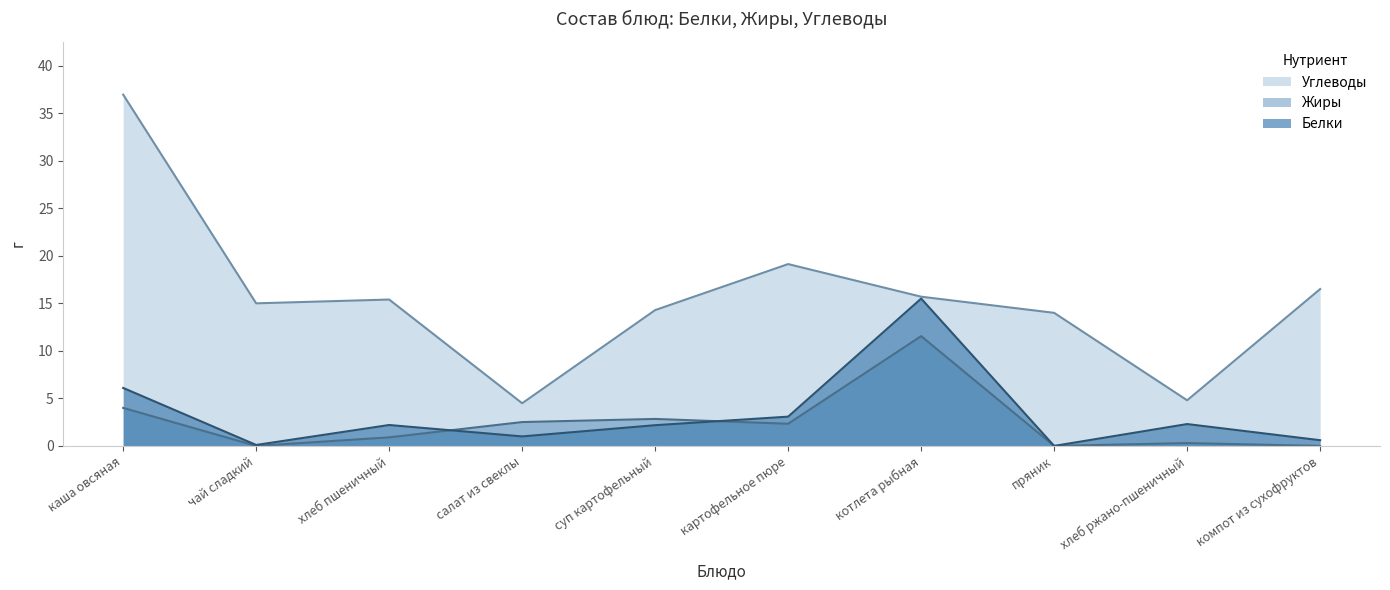

True or false: Углеводы and Жиры intersect in this chart.

False